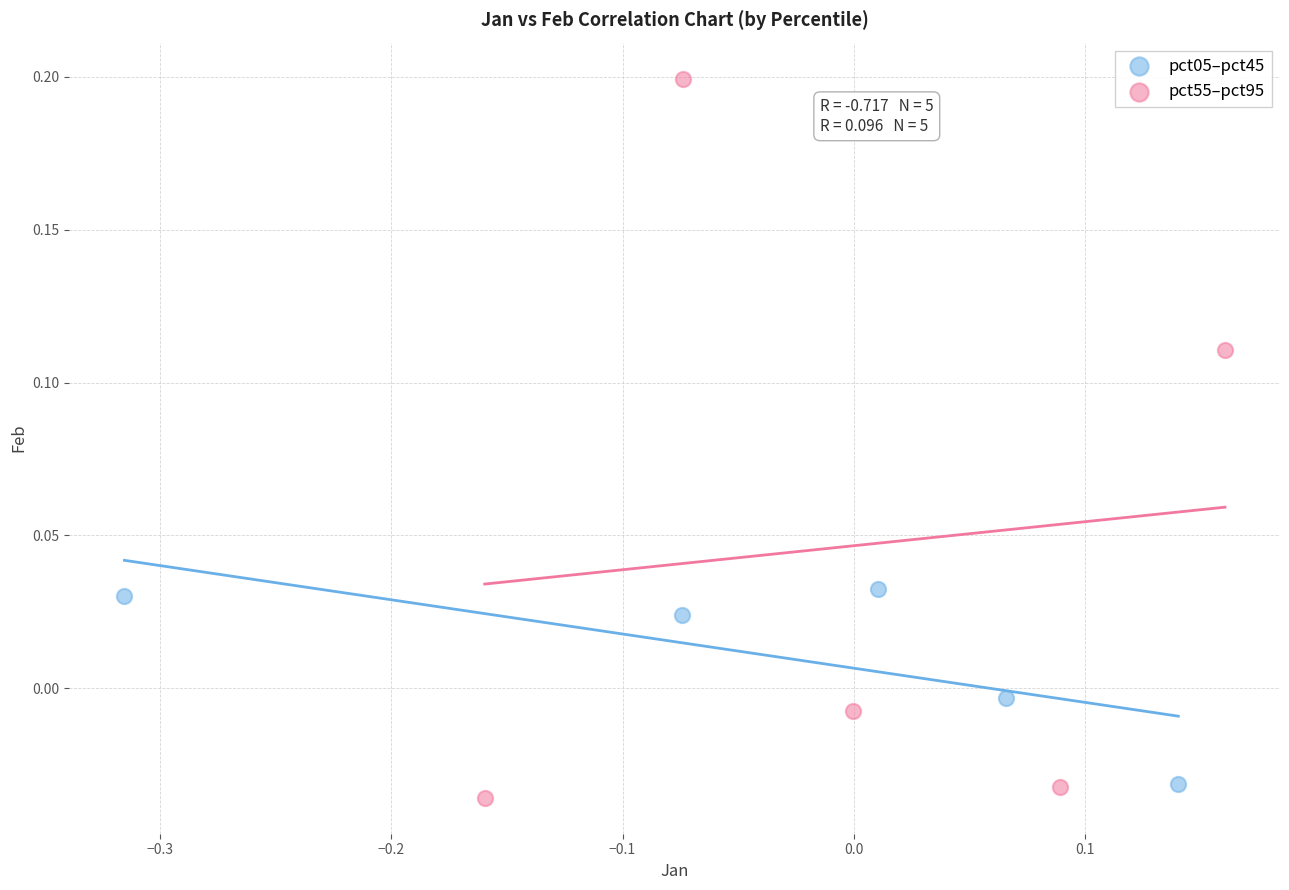

Which series reaches the maximum Y coordinate?

pct55–pct95